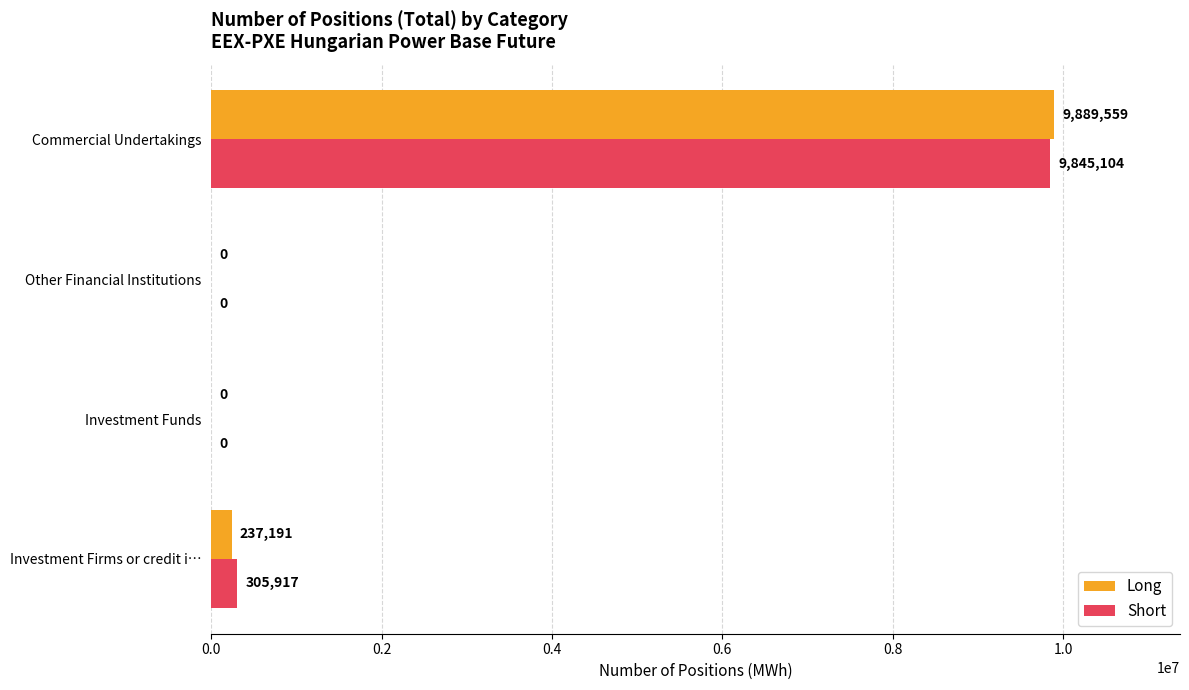

Where is Short nearest to the value 4922552?

Investment Firms or credit i…